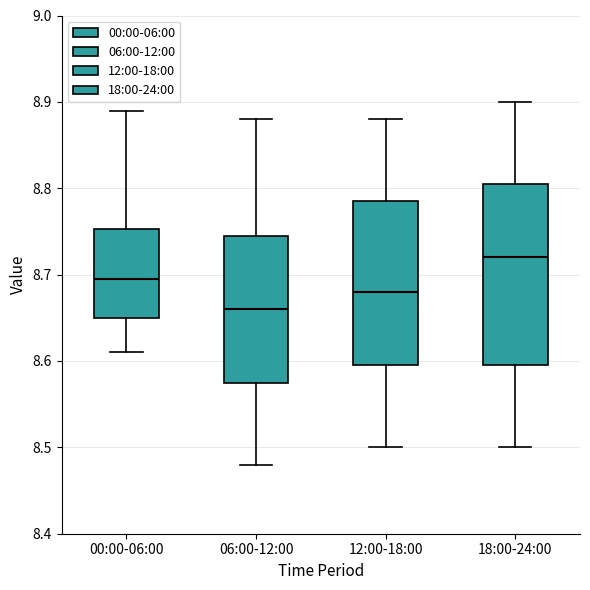

Reading left to right, transcribe this box plot: for each box, give where its median line is, the range the box spans, and where its two whiskers end, as read against the y-axis. The values are not printed on the chart, so give them approximately, as read against the axis.

00:00-06:00: median 8.70, box 8.65 to 8.75, whiskers 8.61 to 8.89
06:00-12:00: median 8.66, box 8.58 to 8.75, whiskers 8.48 to 8.88
12:00-18:00: median 8.68, box 8.60 to 8.79, whiskers 8.50 to 8.88
18:00-24:00: median 8.72, box 8.60 to 8.81, whiskers 8.50 to 8.90